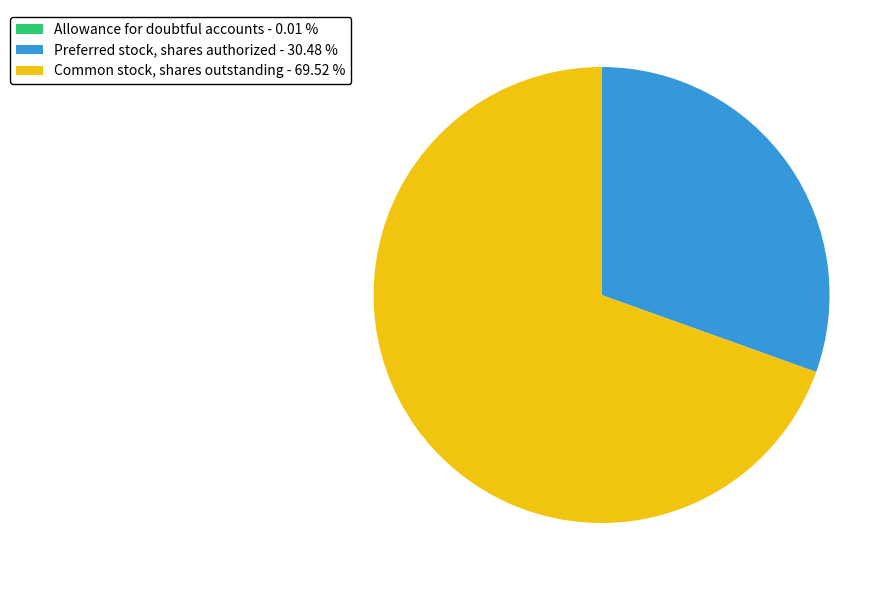

Does Common stock, shares outstanding - 69.52 % account for over 50% of the chart?

Yes